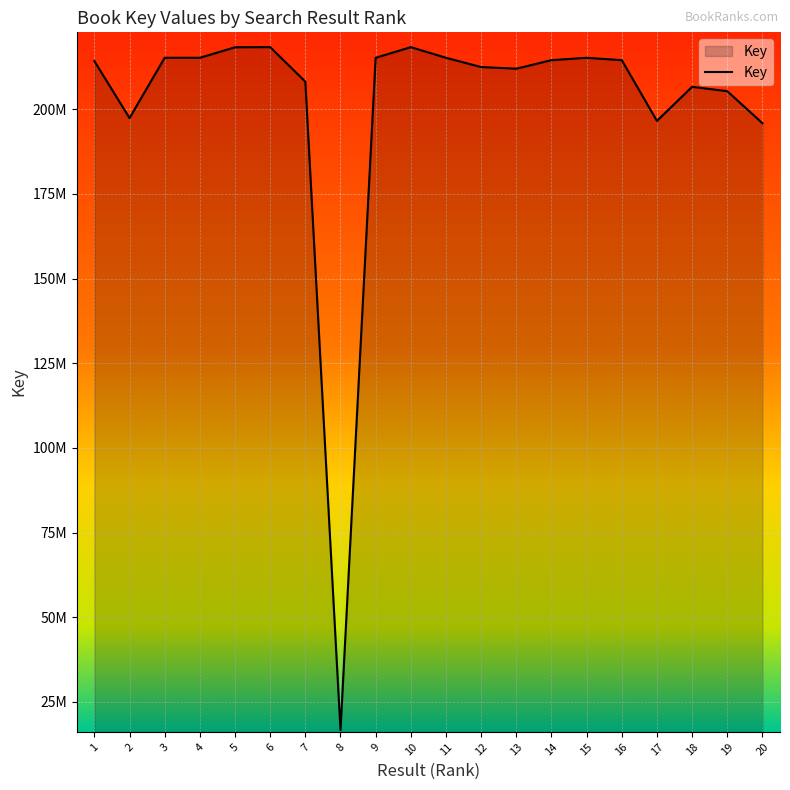

Reading left to right, list all the values displayed in this chart.

214224416	197387175	215189309	215186173	218290145	218335874	208133573	16621485	215185342	218325940	215188698	212448387	211970136	214484057	215183395	214484304	196552743	206611209	205327818	195865413